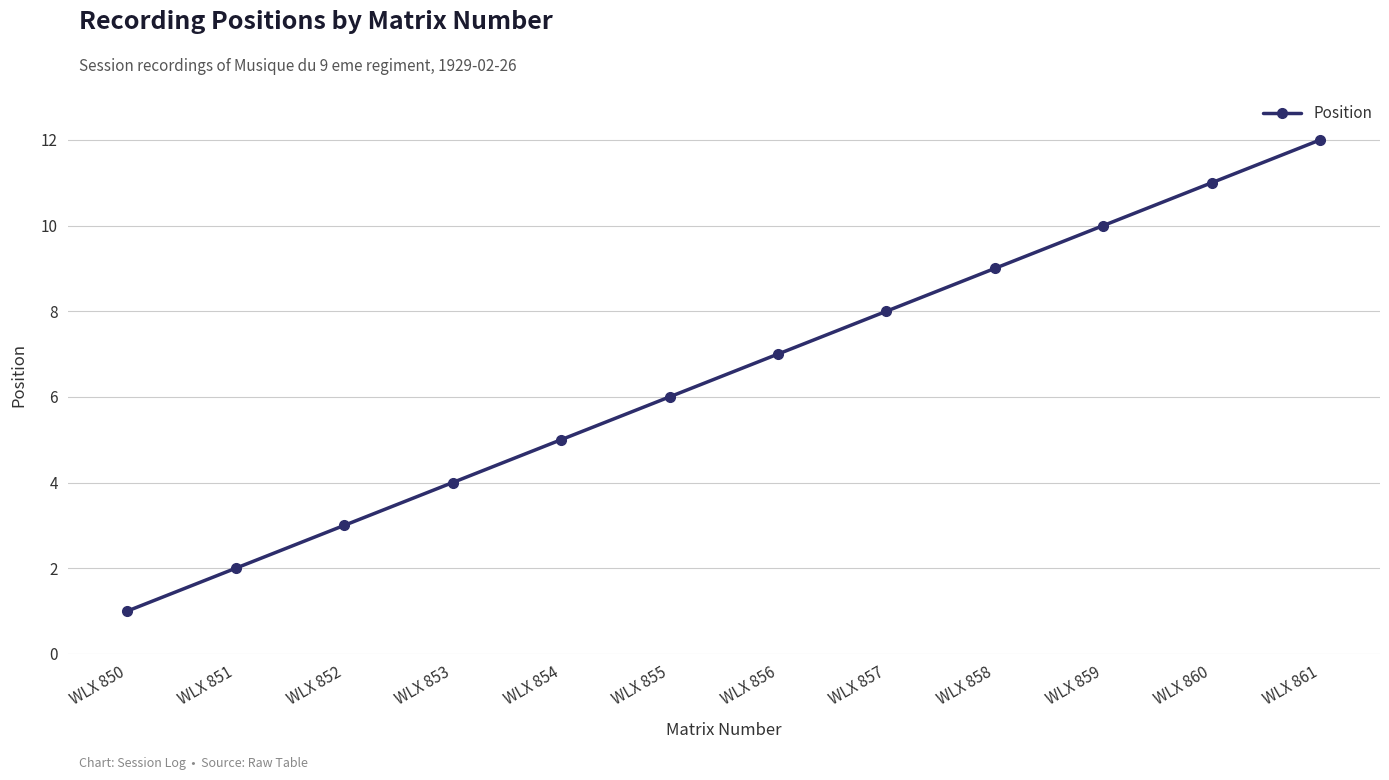

What is the approximate value at WLX 855, to the nearest 10?

10